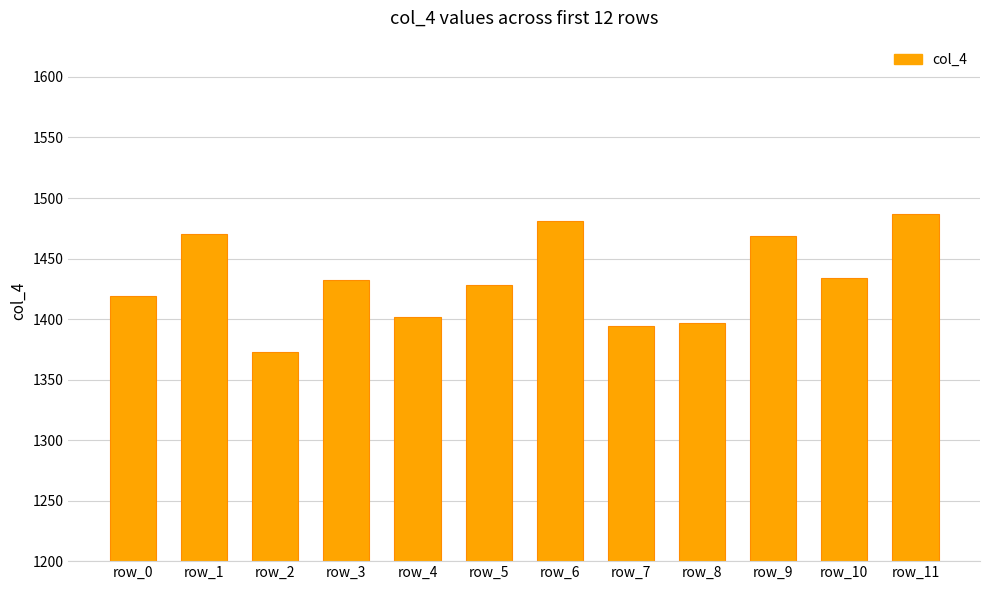

The chart shows a value of 1481 at row_6. True or false?

True